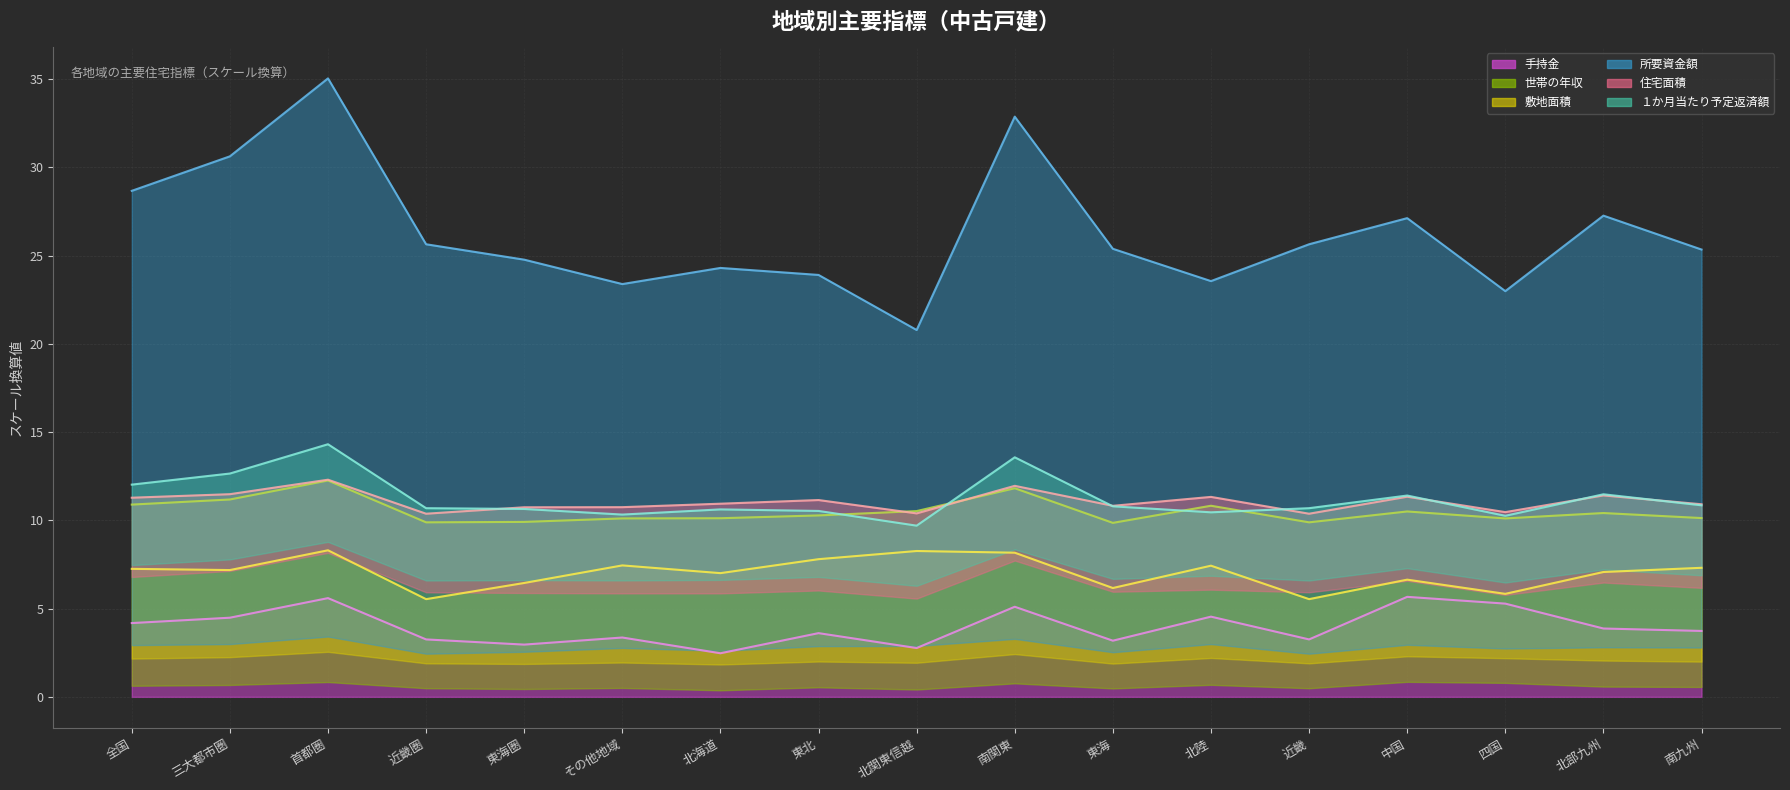

Does the chart have visible grid lines?

Yes